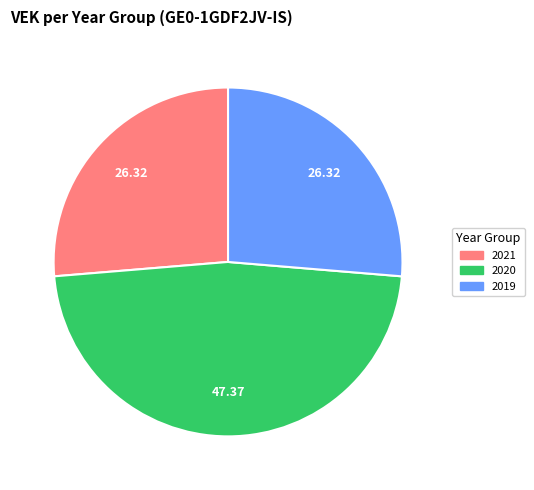

Does any single category account for the majority?

No